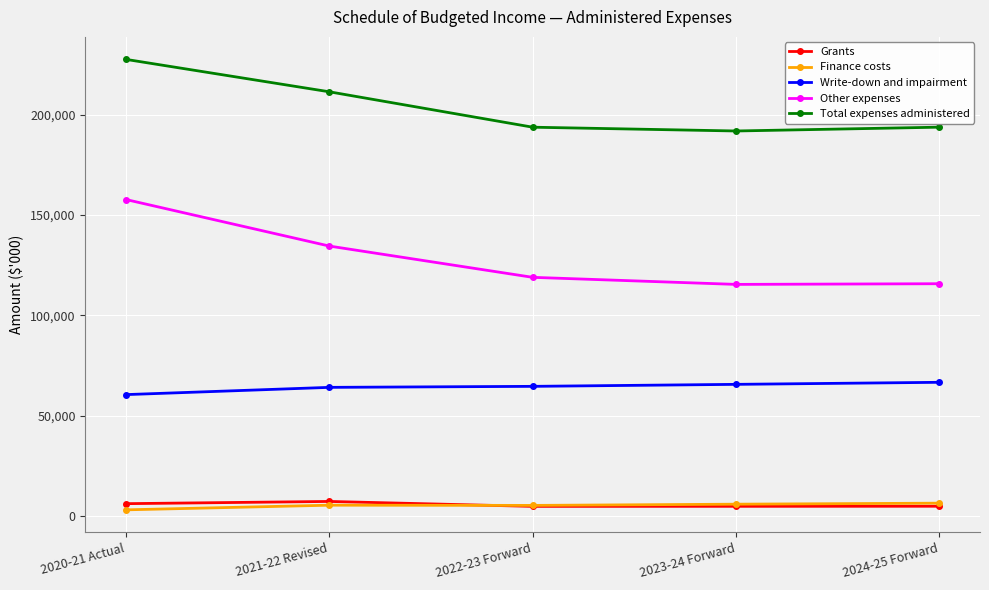

Is it true that Finance costs equals 2928 at 2020-21 Actual?

True